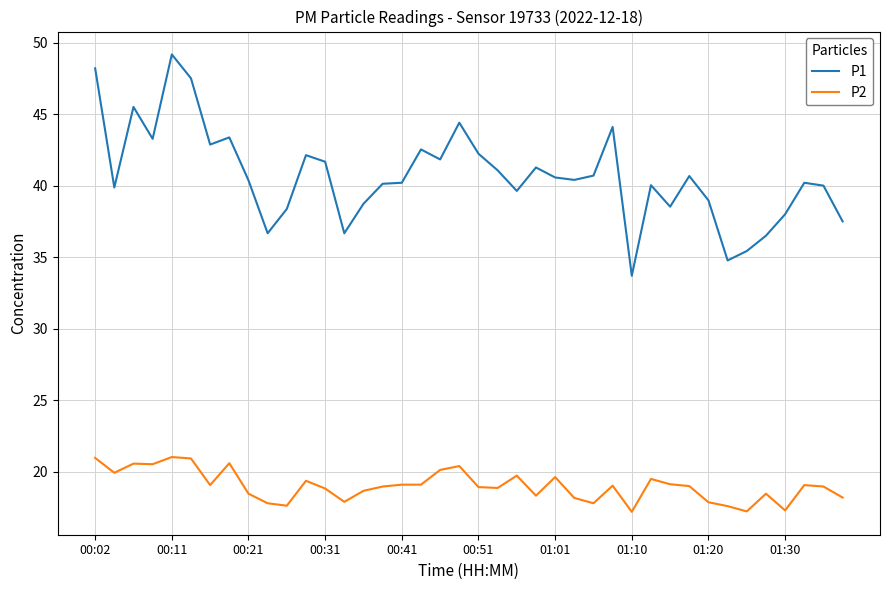

Is this an area chart (filled region under the line)?

No